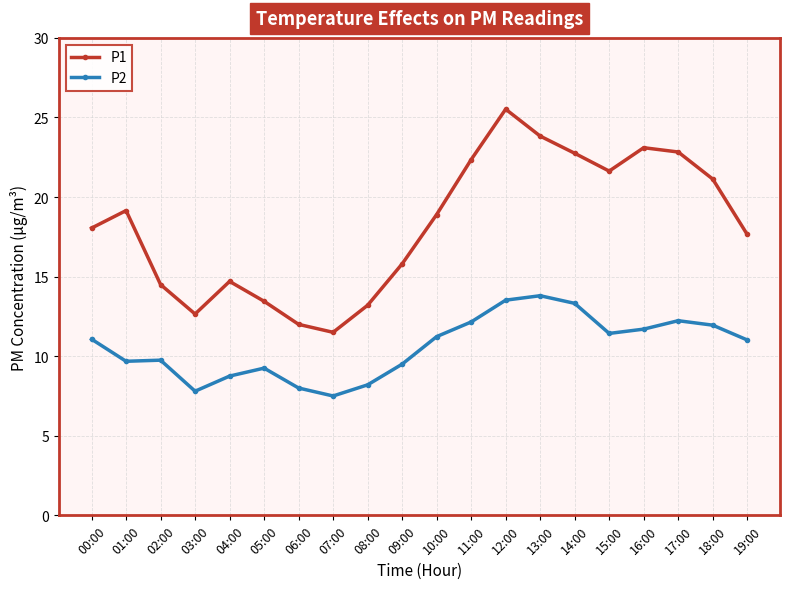

True or false: P1 and P2 cross at least once.

False